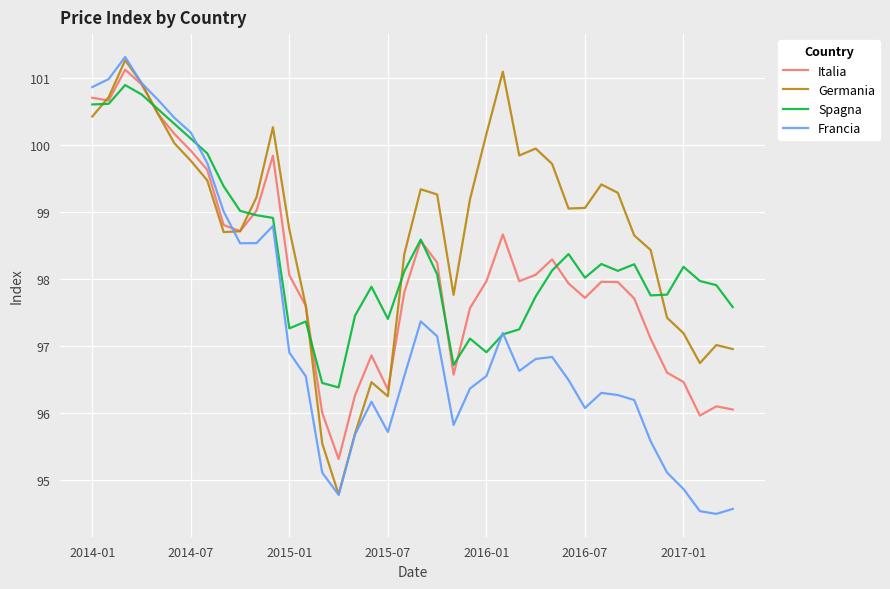

Which series has the largest range (max minus min)?

Francia